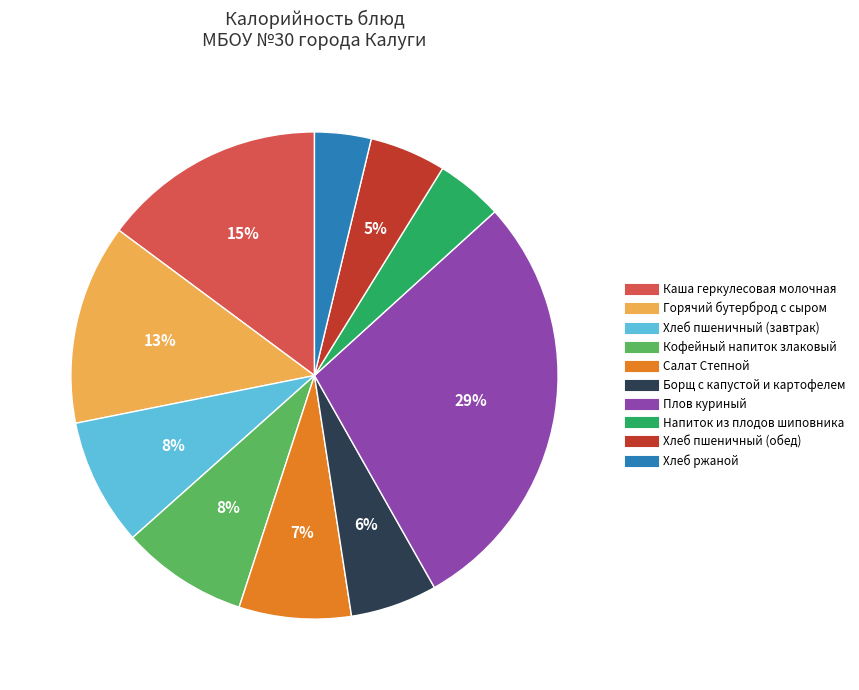

How many segments does this pie chart have?

10